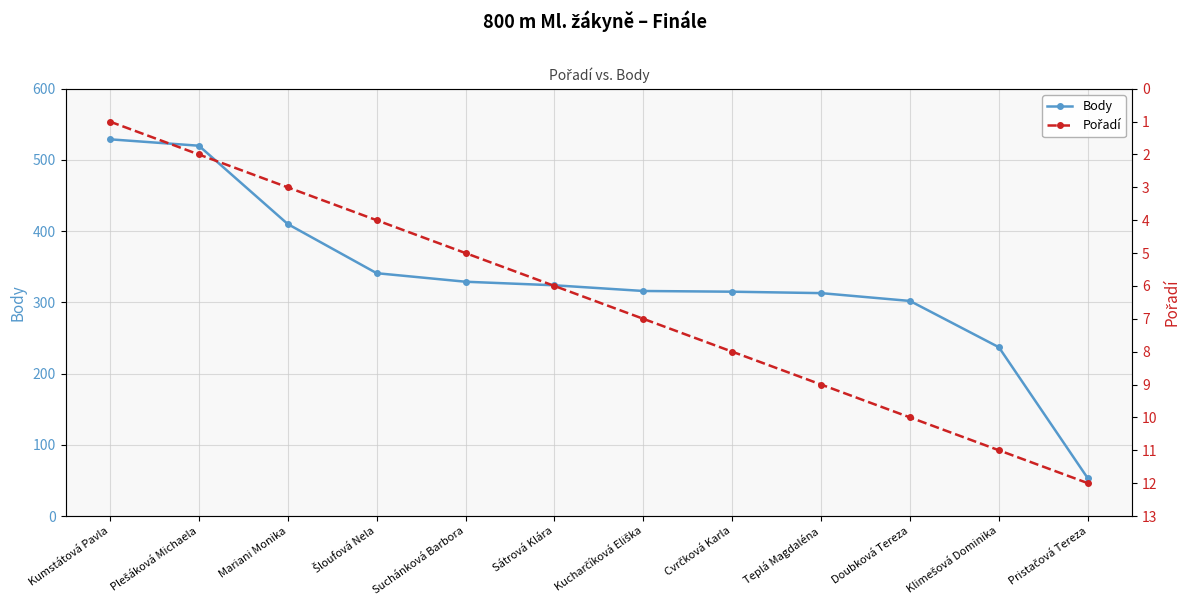

What is the sum of the Pořadí values at Šloufová Nela and Mariani Monika?

7